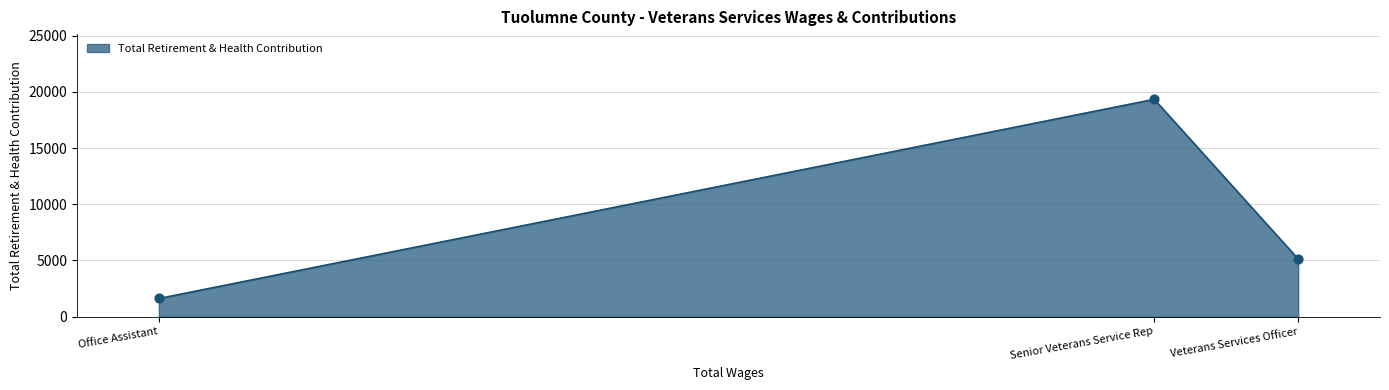

Which has a higher value, Veterans Services Officer or Office Assistant?

Veterans Services Officer